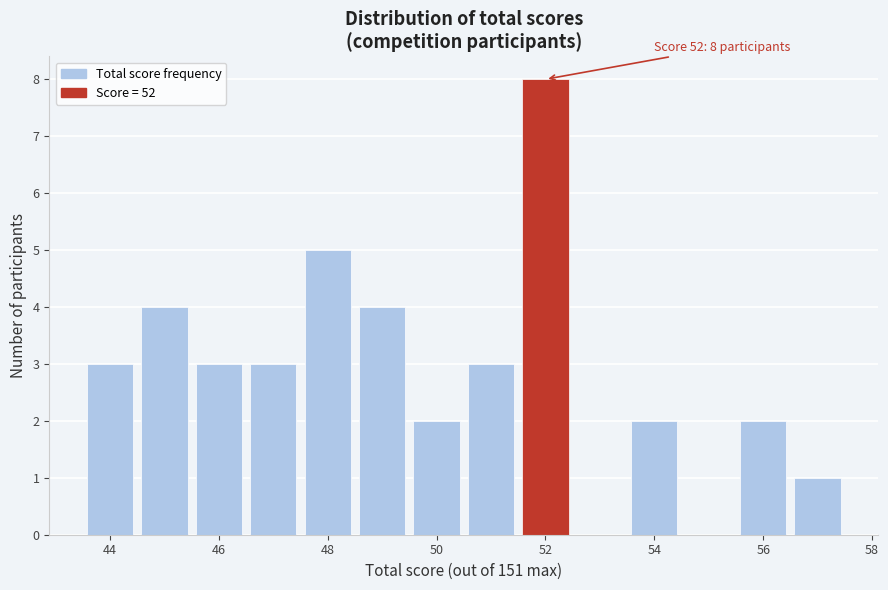

Which range on the x-axis has the tallest bar?

51.5 to 52.5